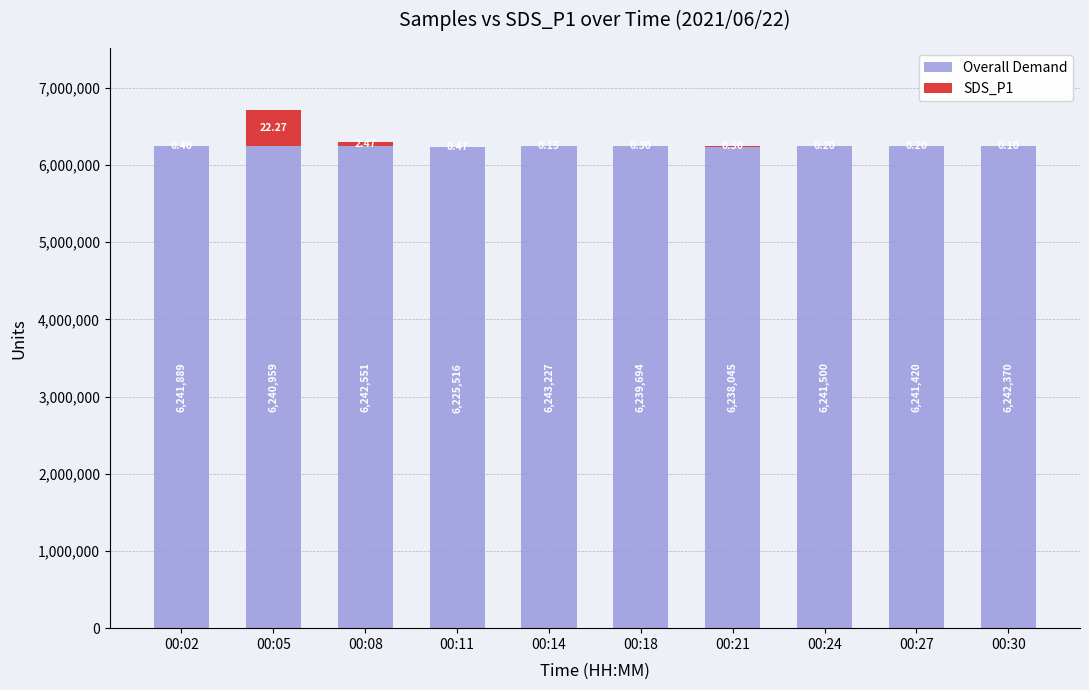

How many categories are shown in the chart?

10